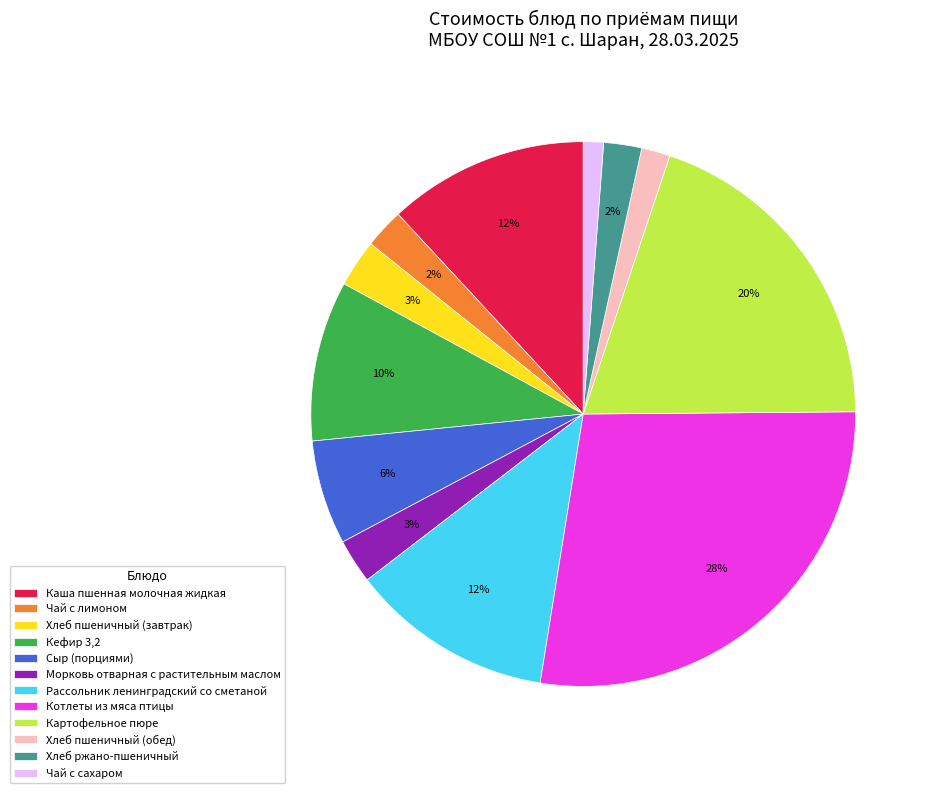

Is Чай с лимоном the majority of the pie?

No